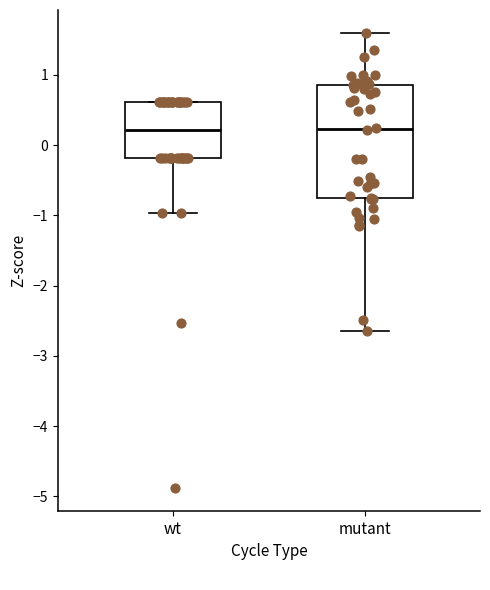

Comparing the boxes themselves (not the whiskers), which one is the tallest?

mutant